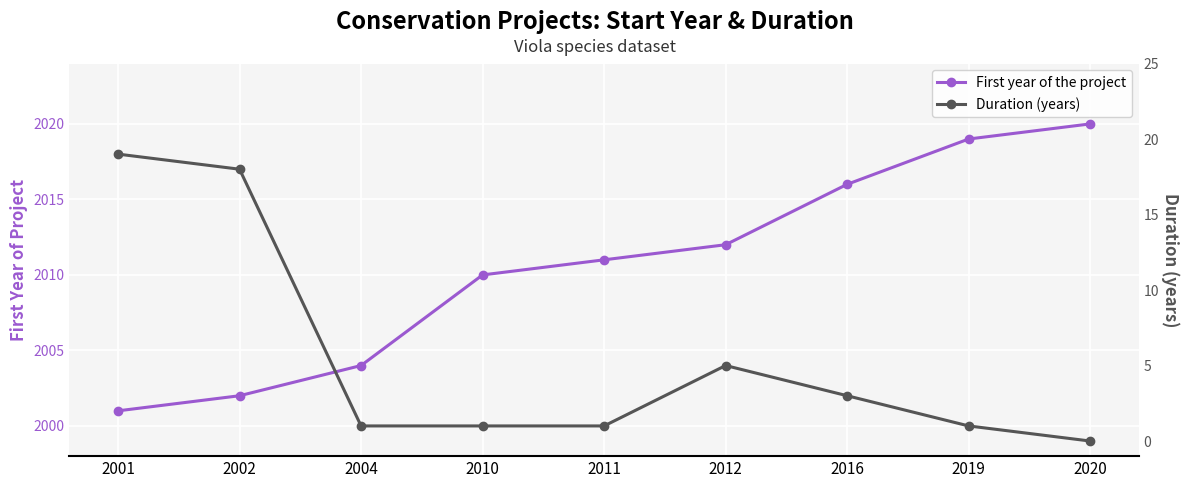

At which category does the chart reach its peak across all series?

2020